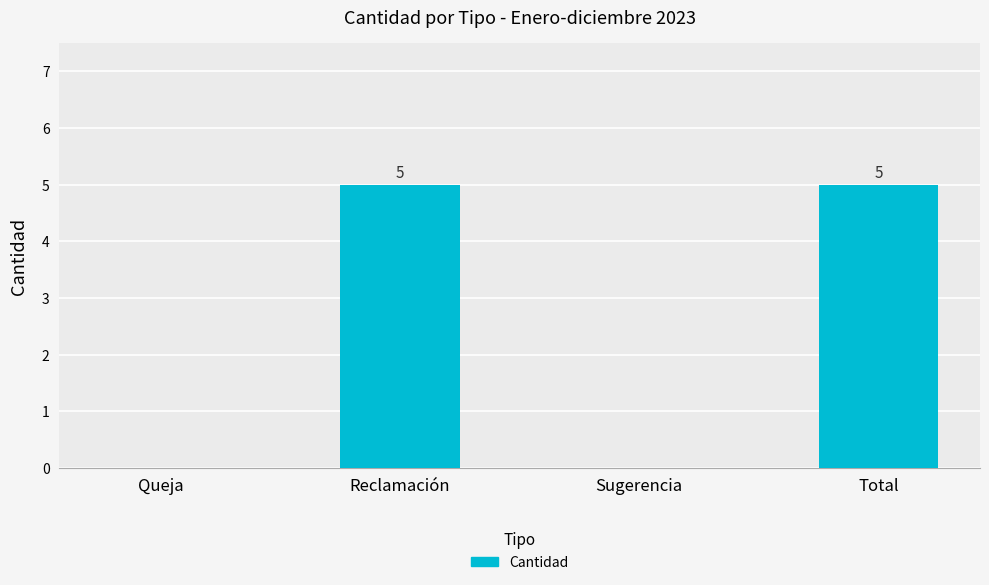

What is the change in value from Reclamación to Sugerencia?

-5